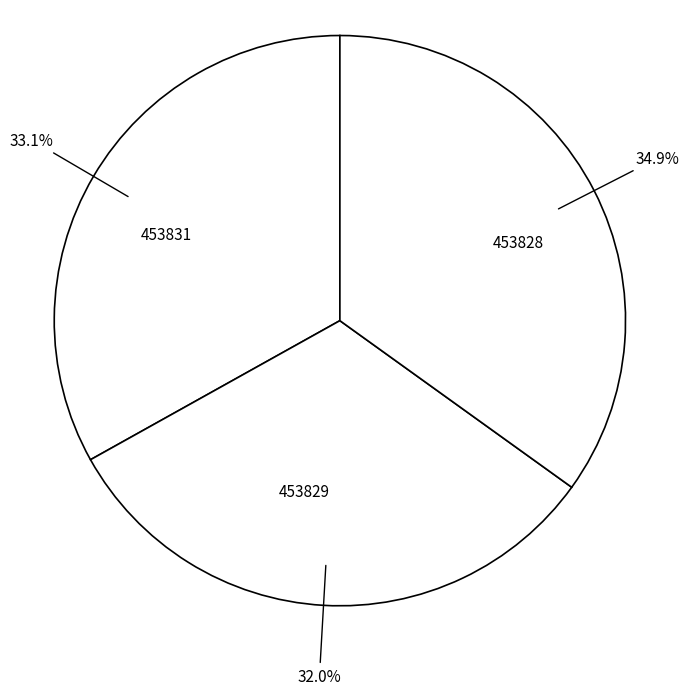

Which slice is the largest?

453828